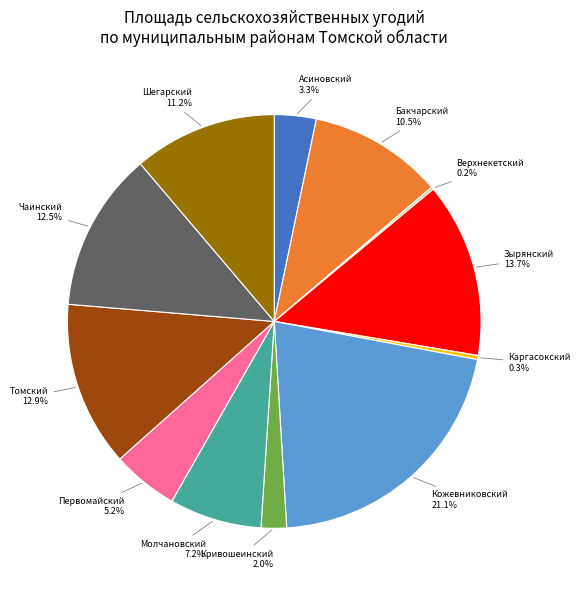

Is there any slice that represents more than half of the pie?

No